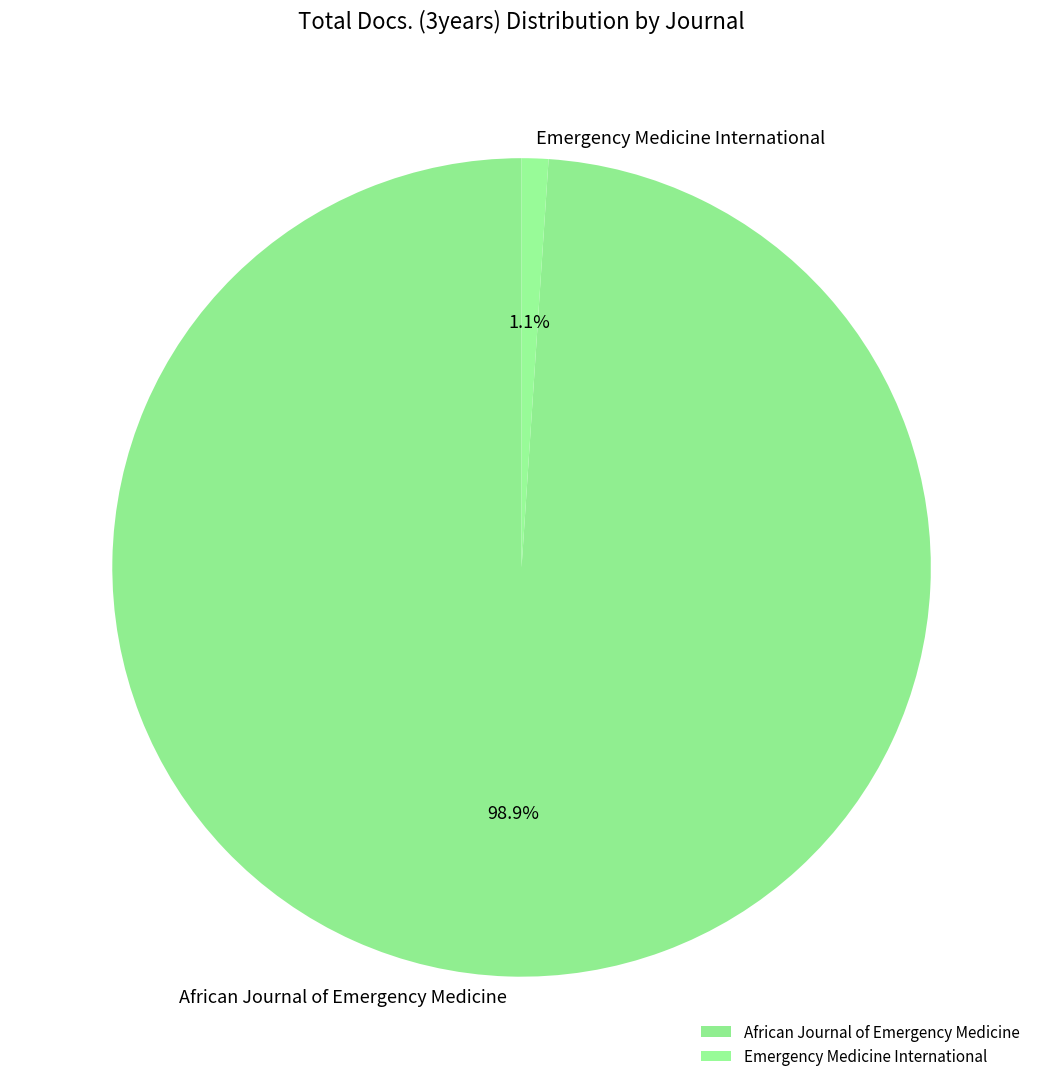

Is the sum of African Journal of Emergency Medicine and Emergency Medicine International greater than half?

Yes